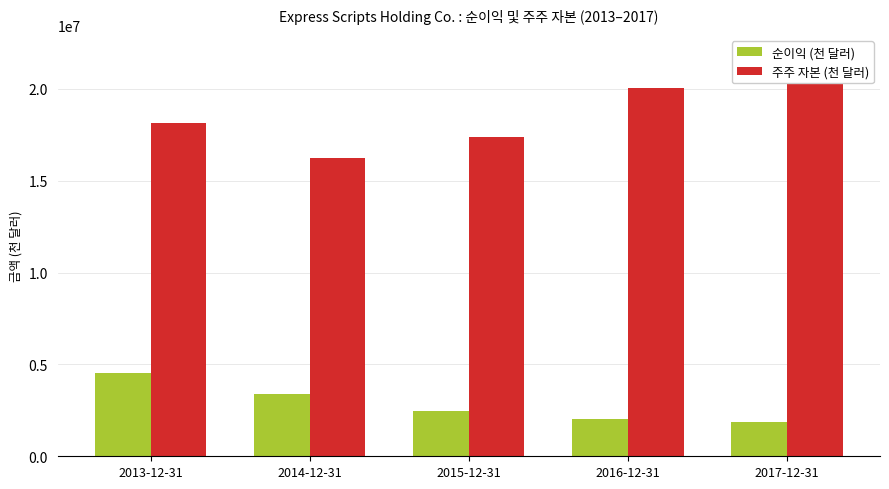

What is the label of the 2nd bar from the right?

2016-12-31